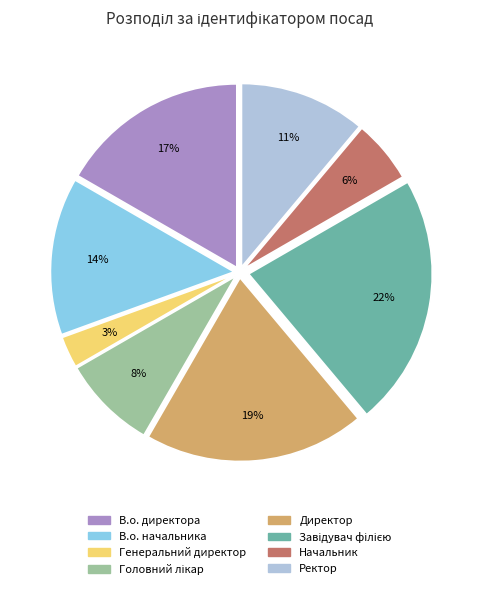

Between В.о. директора and Генеральний директор, which is larger?

В.о. директора